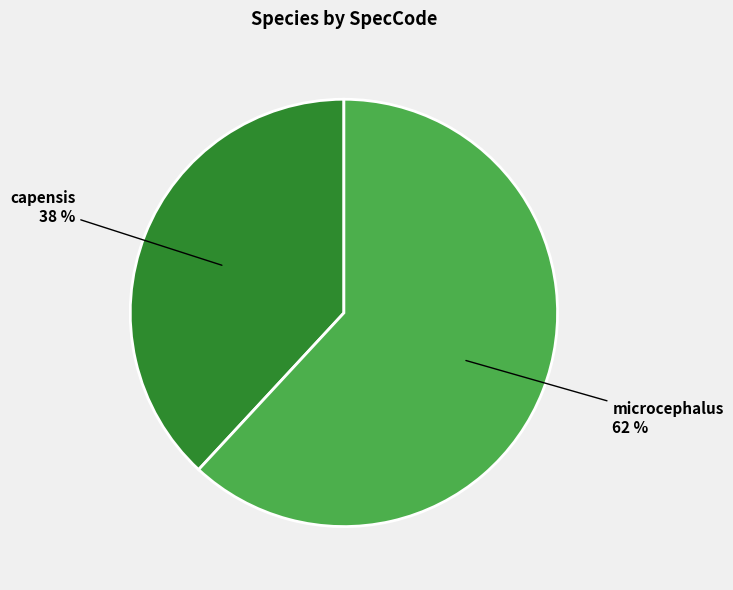

To the nearest percent, what is the difference between the largest and smallest slice percentages?

24%